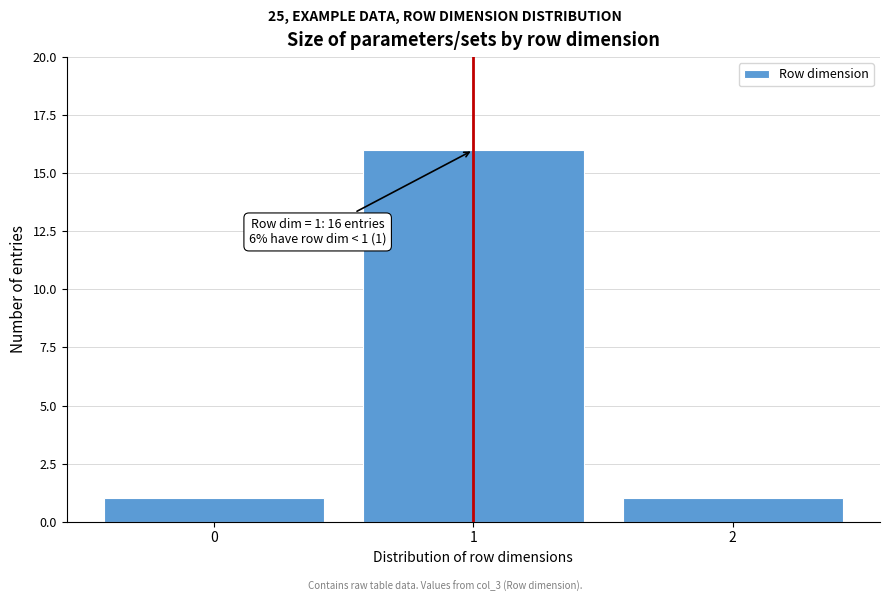

Which range on the x-axis has the tallest bar?

0.5 to 1.5